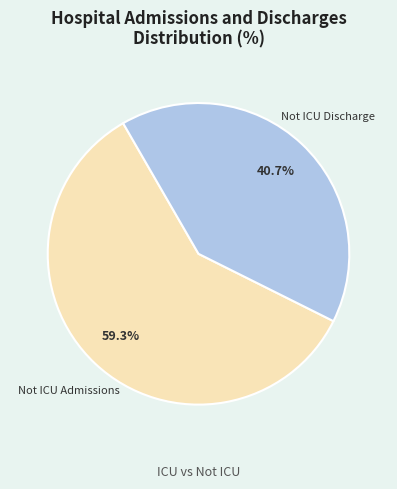

How many slices are in this pie chart?

2